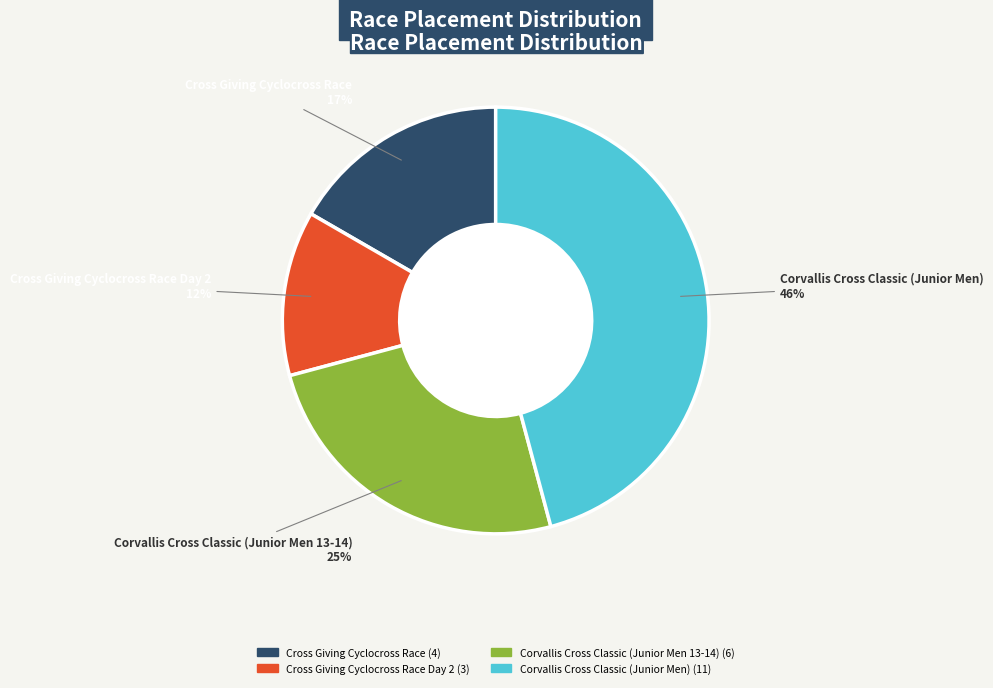

Between Corvallis Cross Classic (Junior Men 13-14) and Cross Giving Cyclocross Race, which is larger?

Corvallis Cross Classic (Junior Men 13-14)